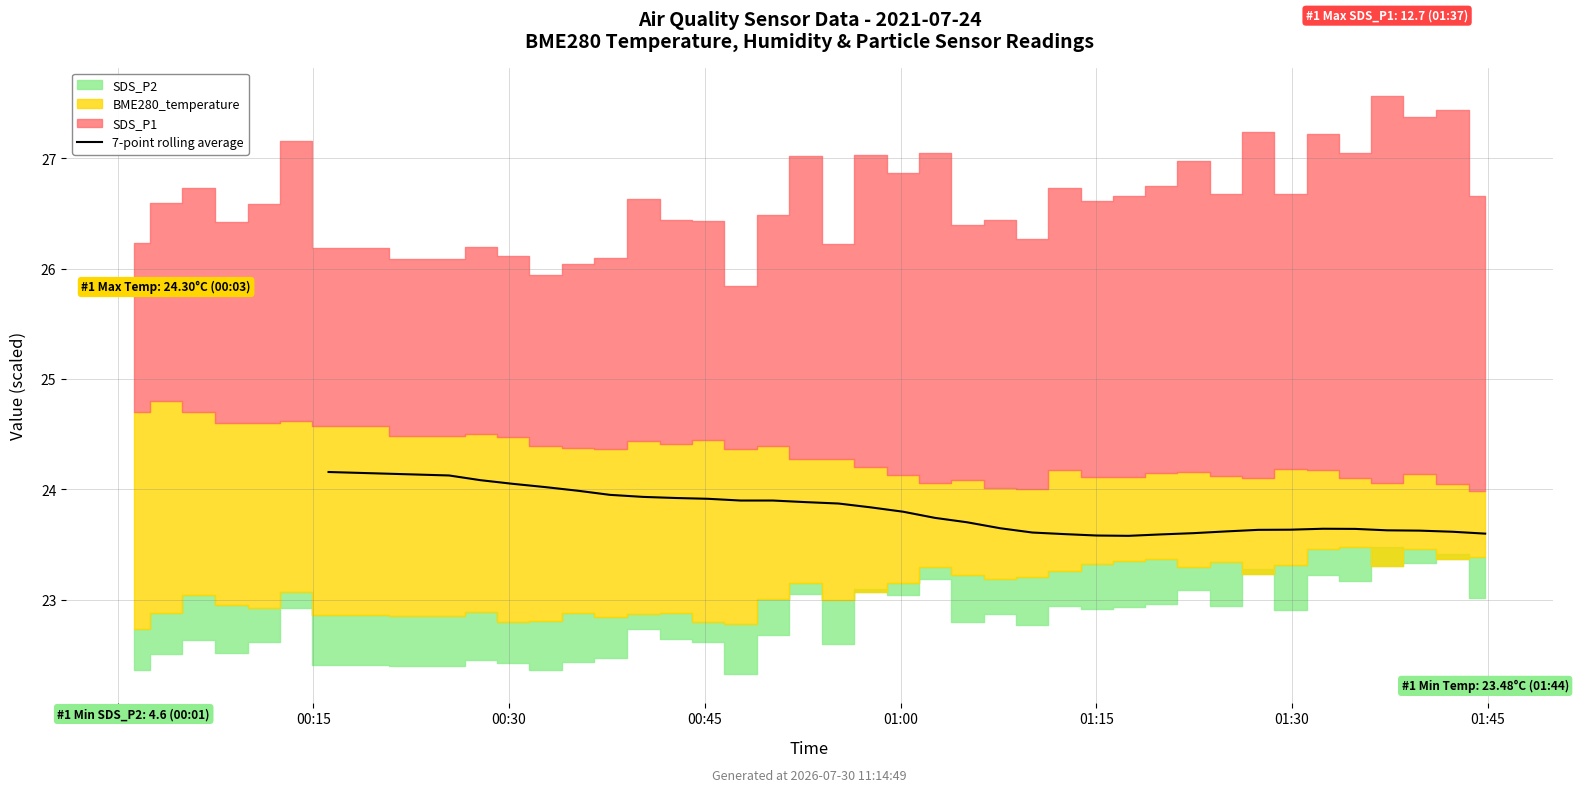

The value at 20 is 4.8. True or false?

False